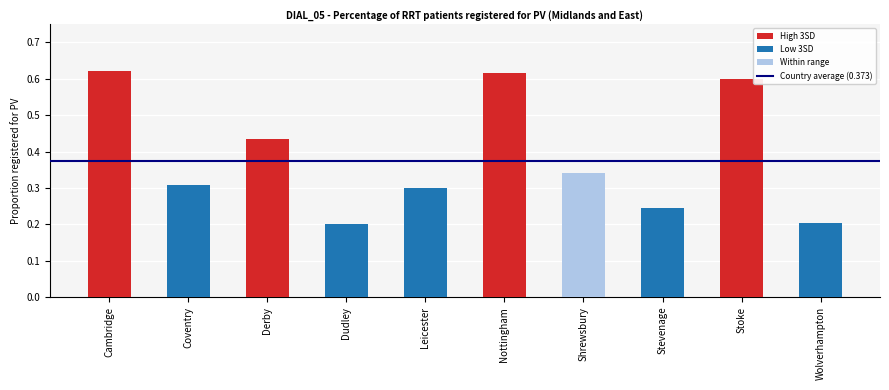

Count the values in the range 0 to 1.

10